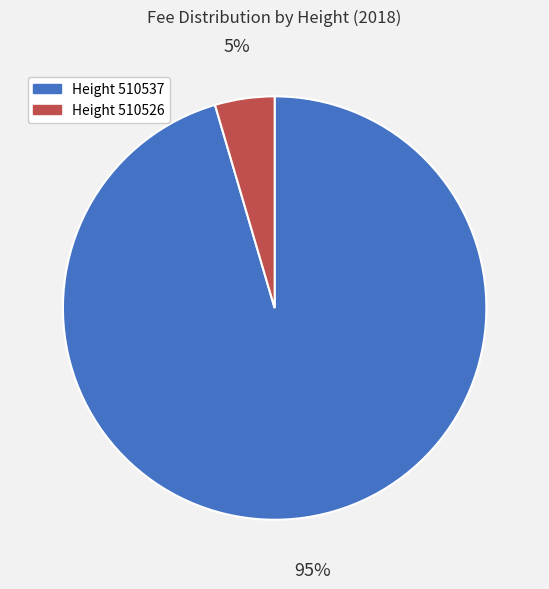

Is there a majority slice in this chart?

Yes